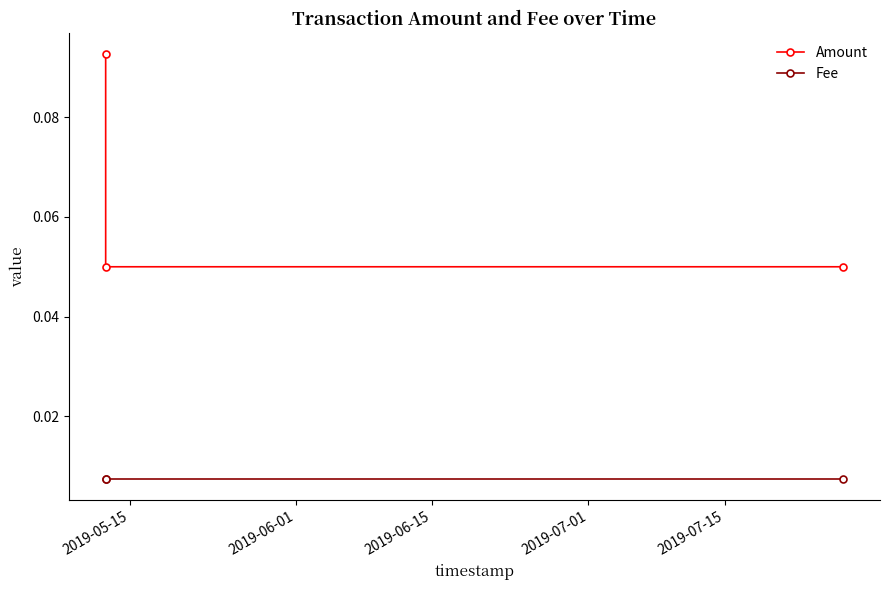

Which series has the widest spread of values?

Amount